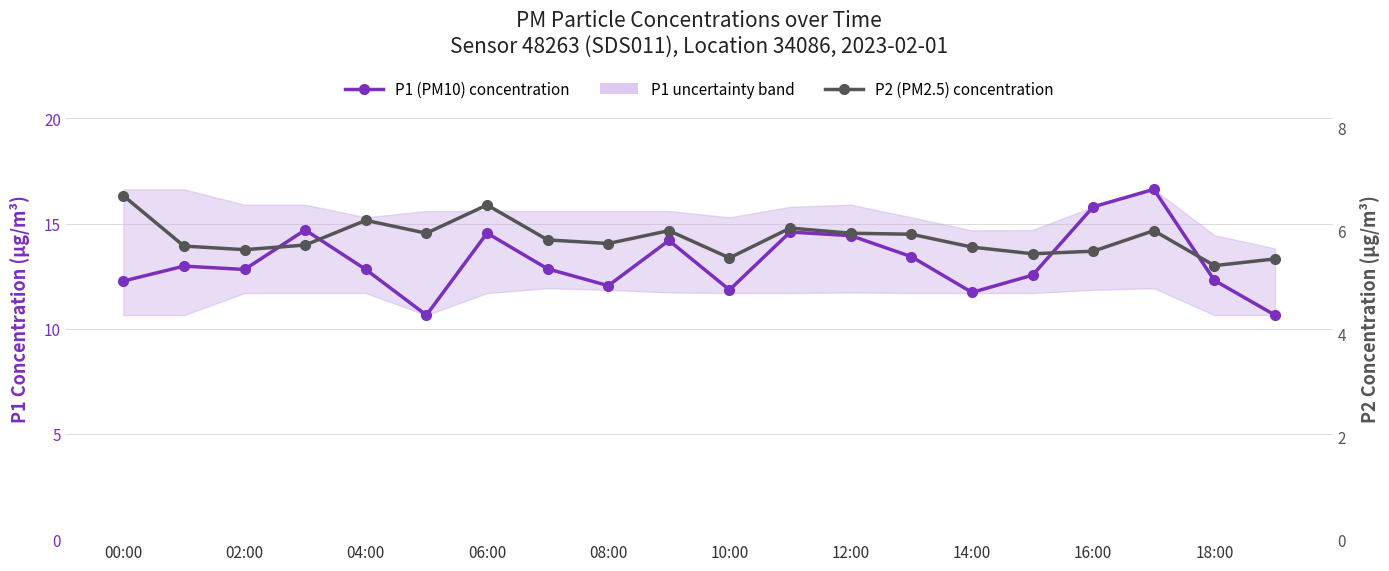

What is the maximum value shown in the chart?

16.6